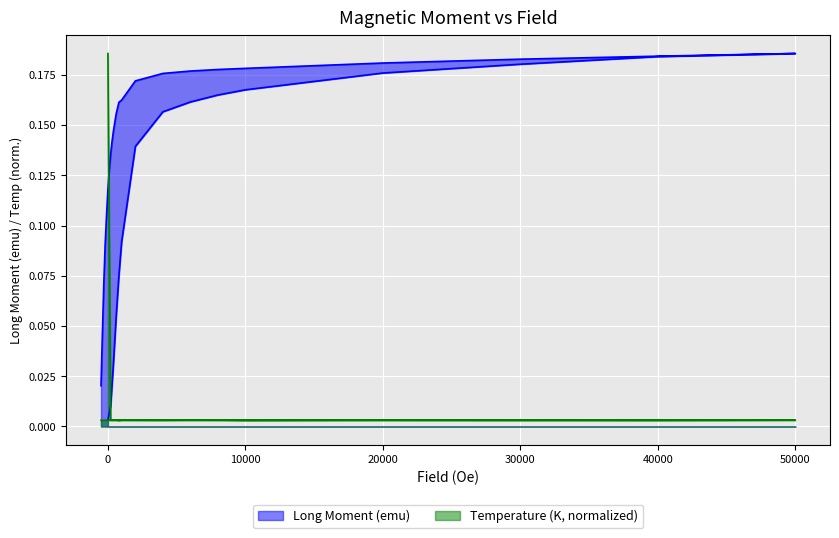

At which label is Temperature (K) closest to 0?

30000